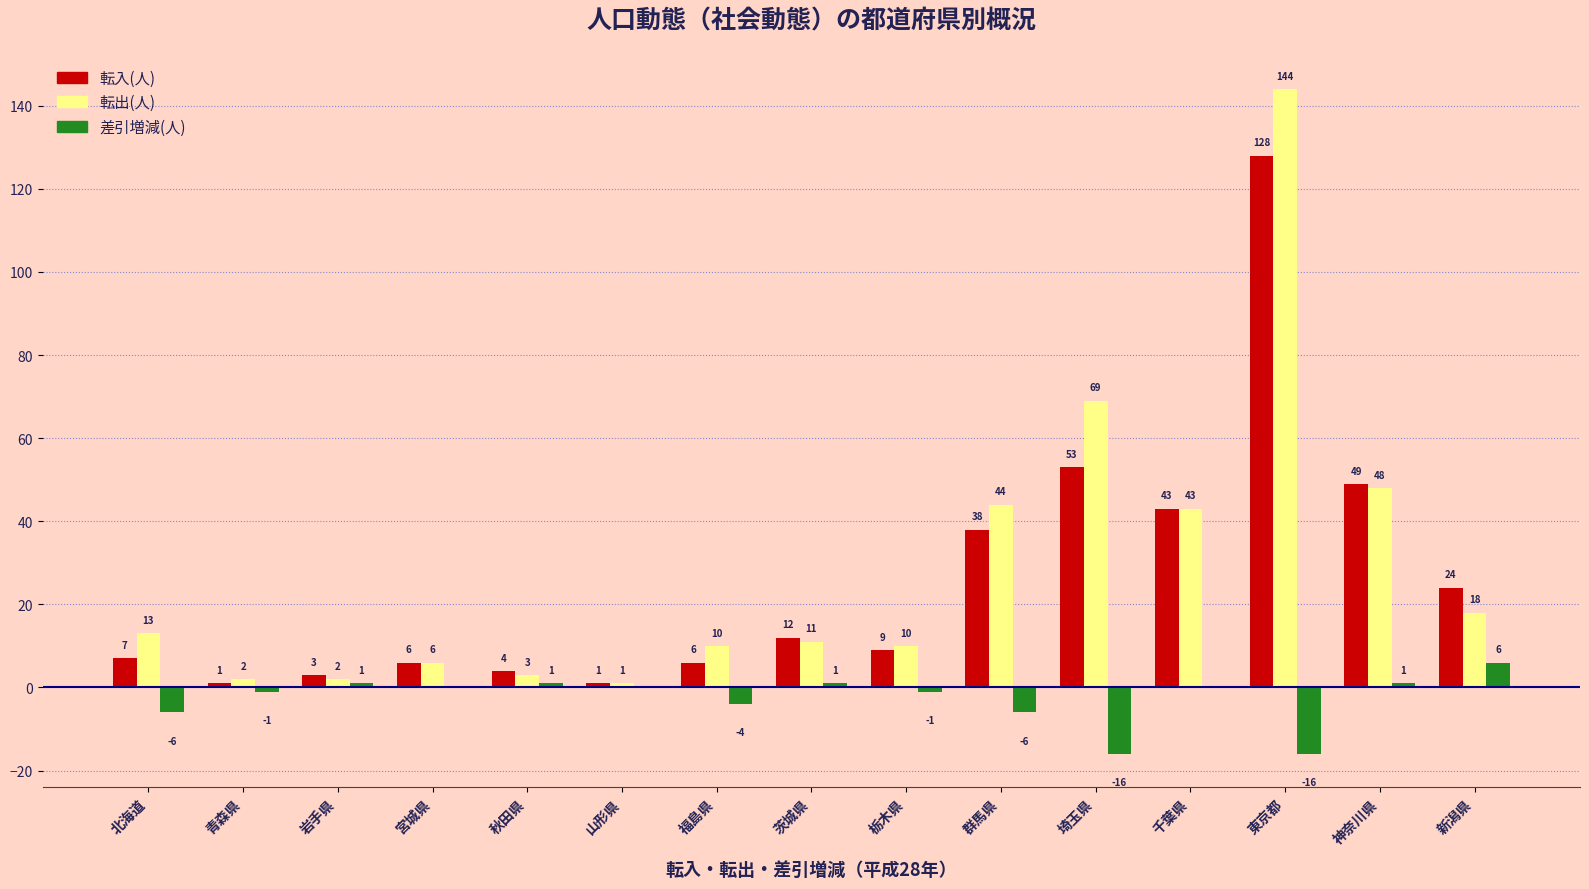

Which series has the largest total across all categories?

転出(人)